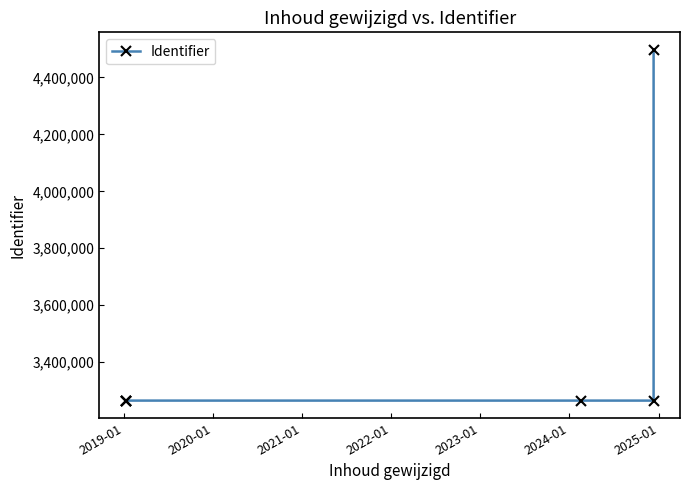

What is the smallest value displayed?

3264761